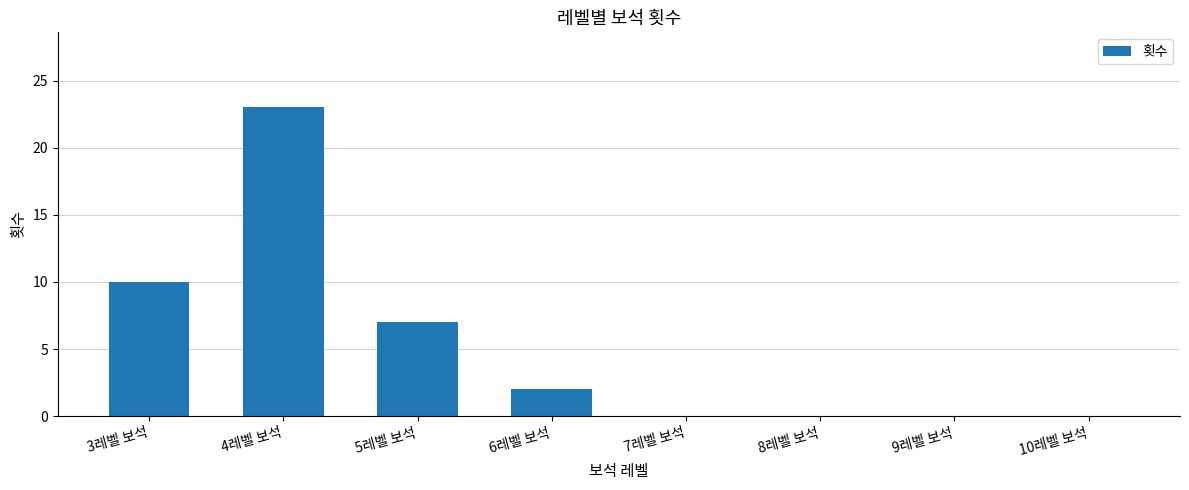

What is the change in value from 3레벨 보석 to 5레벨 보석?

-3